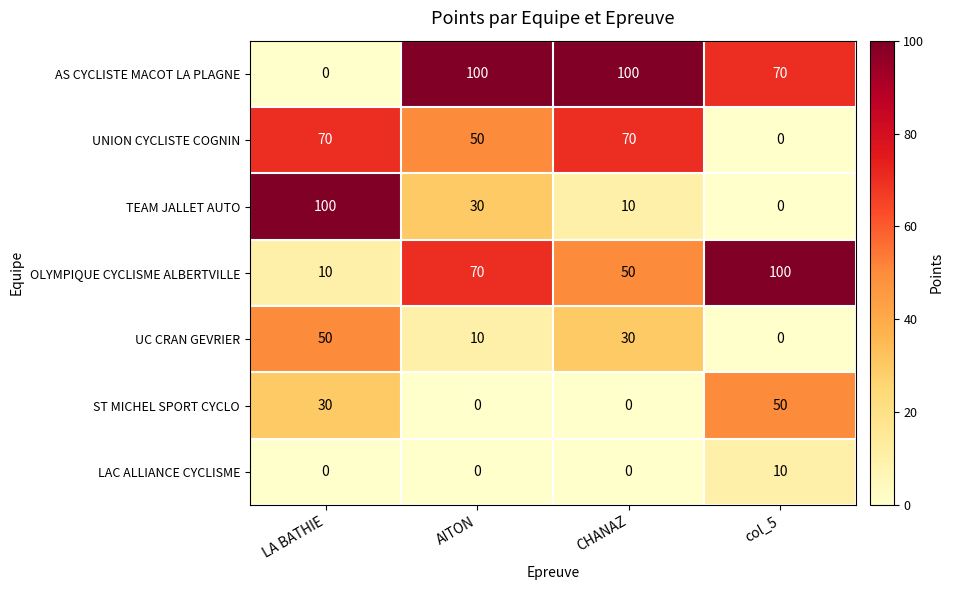

What is the difference between the maximum and minimum values in the ST MICHEL SPORT CYCLO series?

50